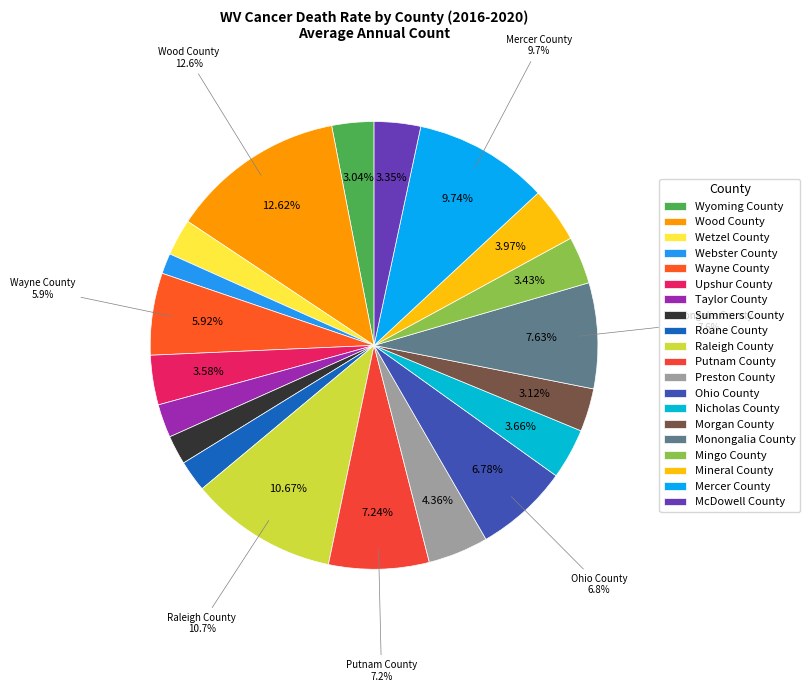

Is there a majority slice in this chart?

No